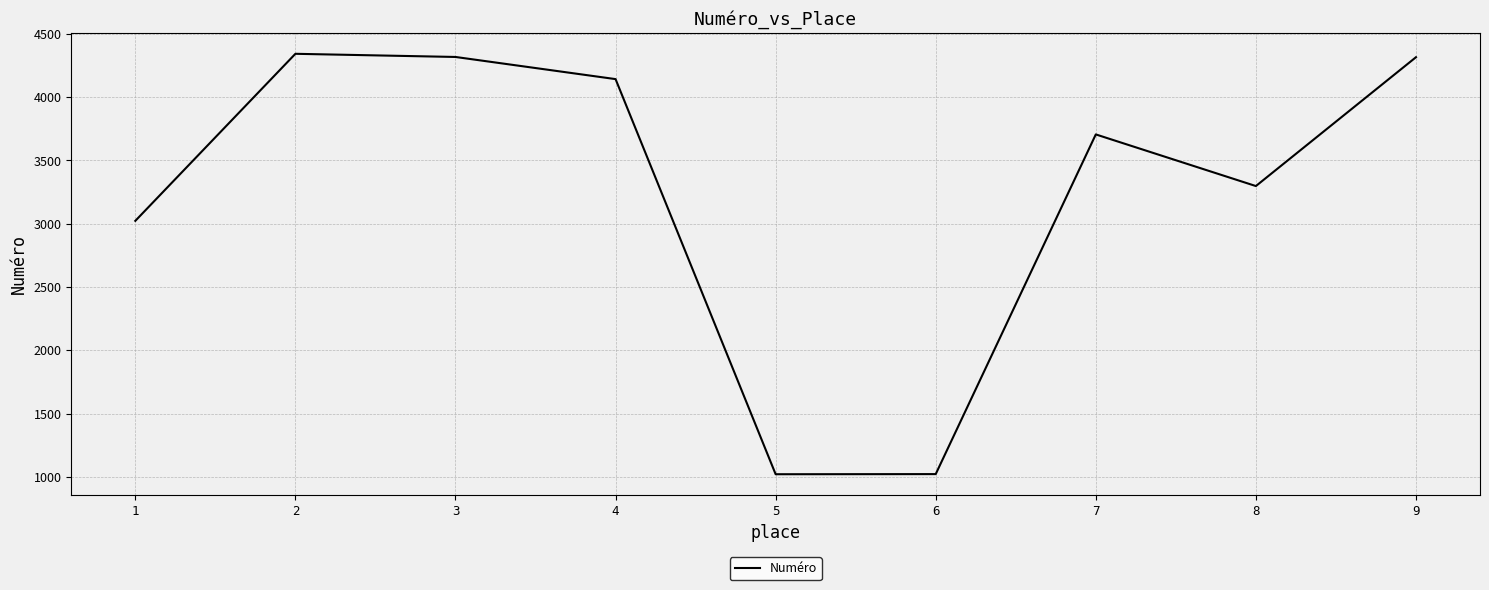

Where is the data nearest to the value 2682?

1